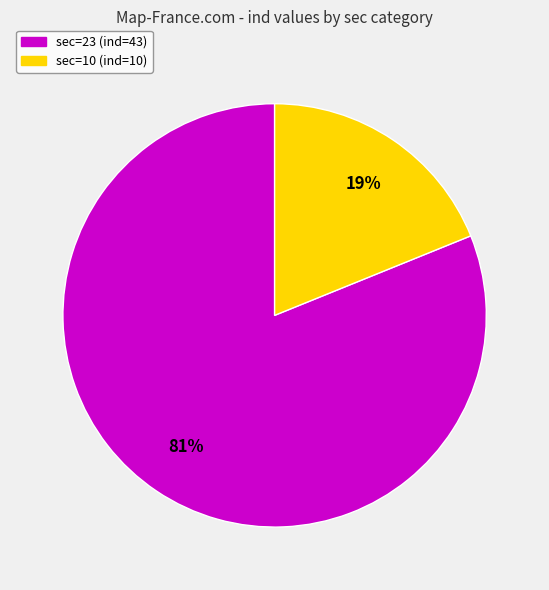

The sec=10 (ind=10) slice represents 19% of the pie. True or false?

True